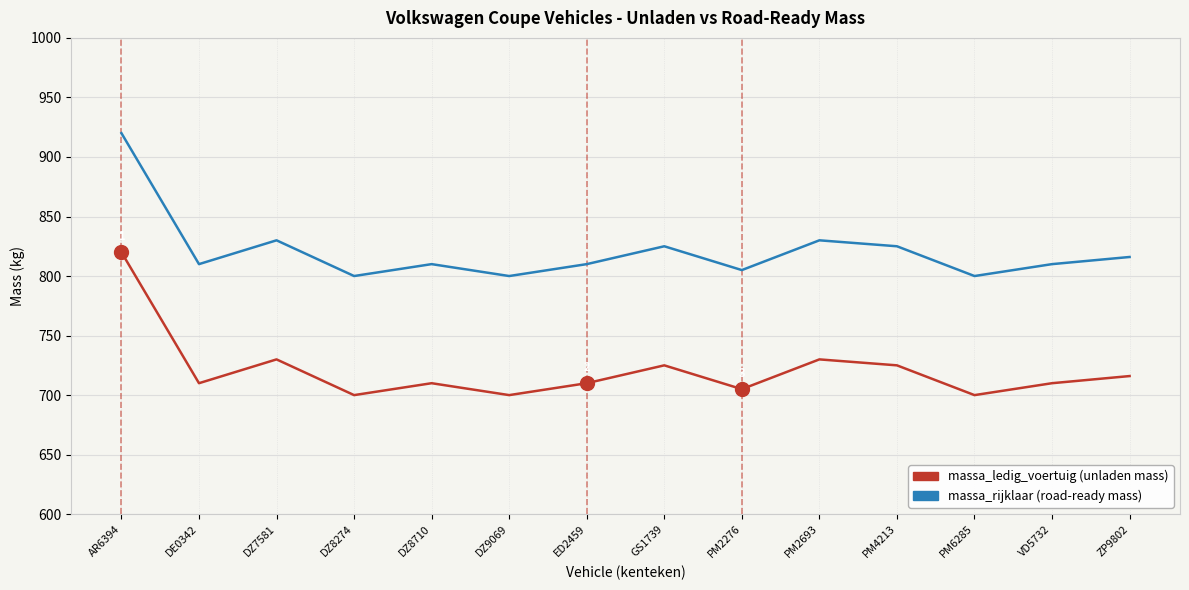

What is the spread (max minus min) of values at PM6285?

100